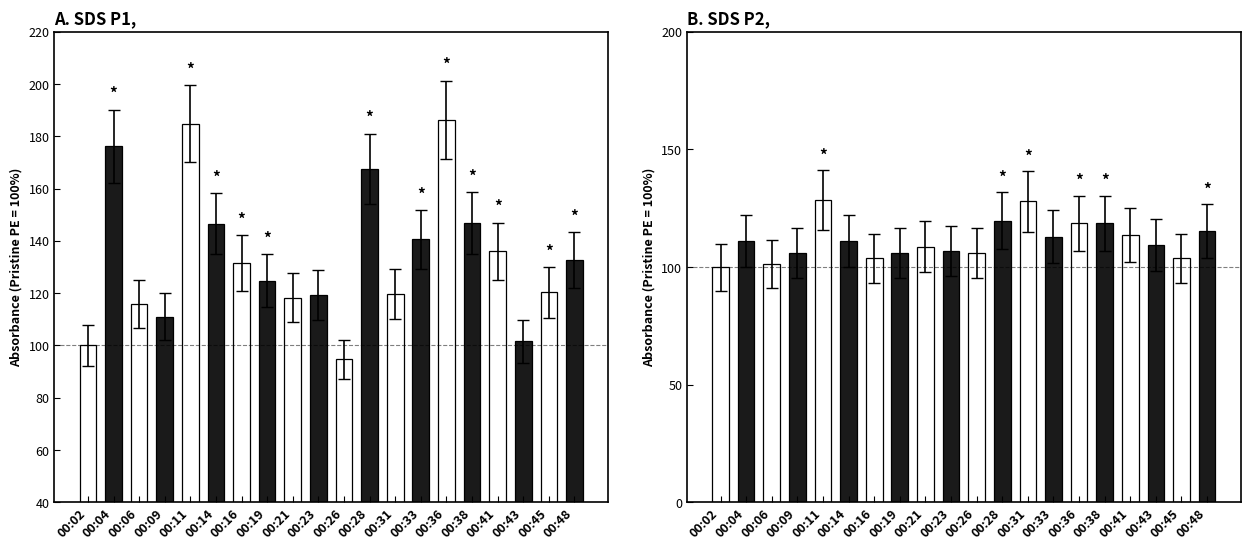

Read the SDS_P2 value at 00:19.

106.2